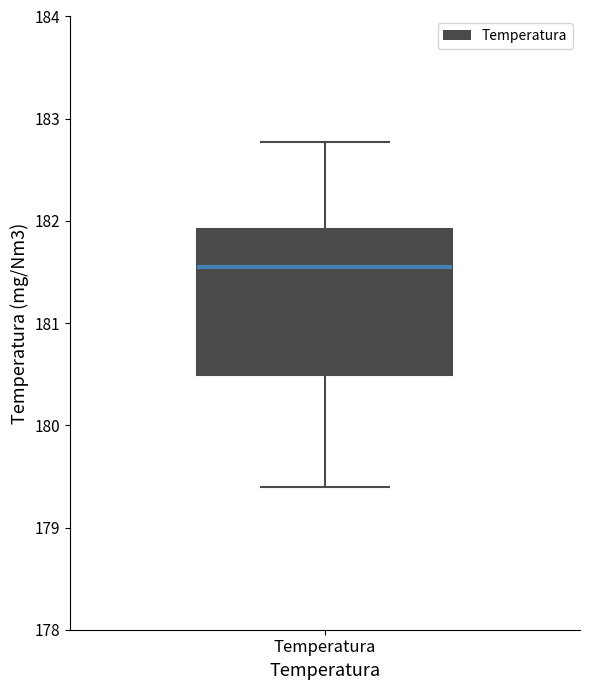

Where does the median line of the box for Temperatura sit on the y-axis? The values are not printed on the chart, so give them approximately, as read against the axis.

181.6